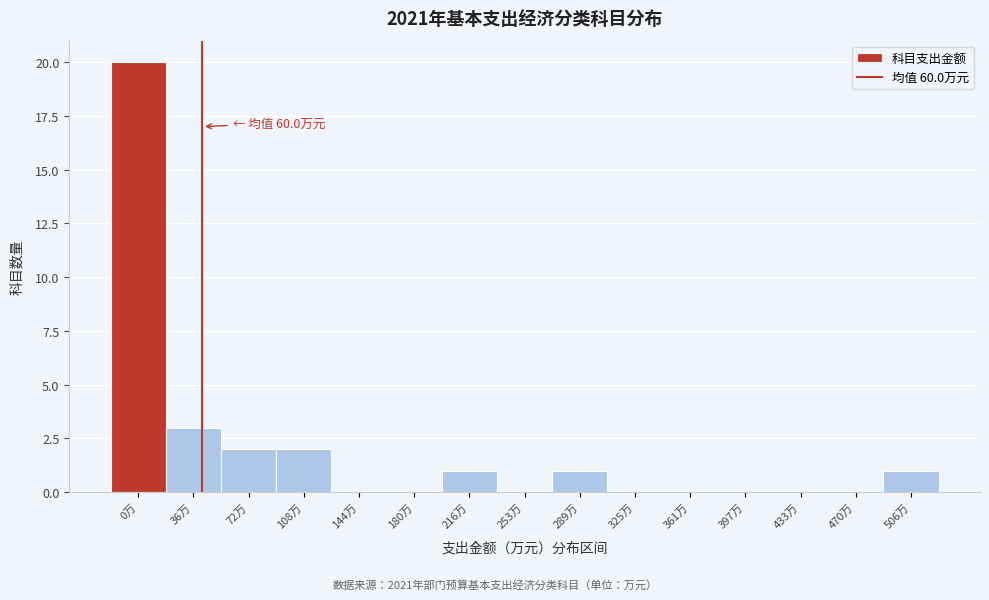

Reading right to left, extract all data points from this chart.

506万=1	470万=0	433万=0	397万=0	361万=0	325万=0	289万=1	253万=0	216万=1	180万=0	144万=0	108万=2	72万=2	36万=3	0万=20